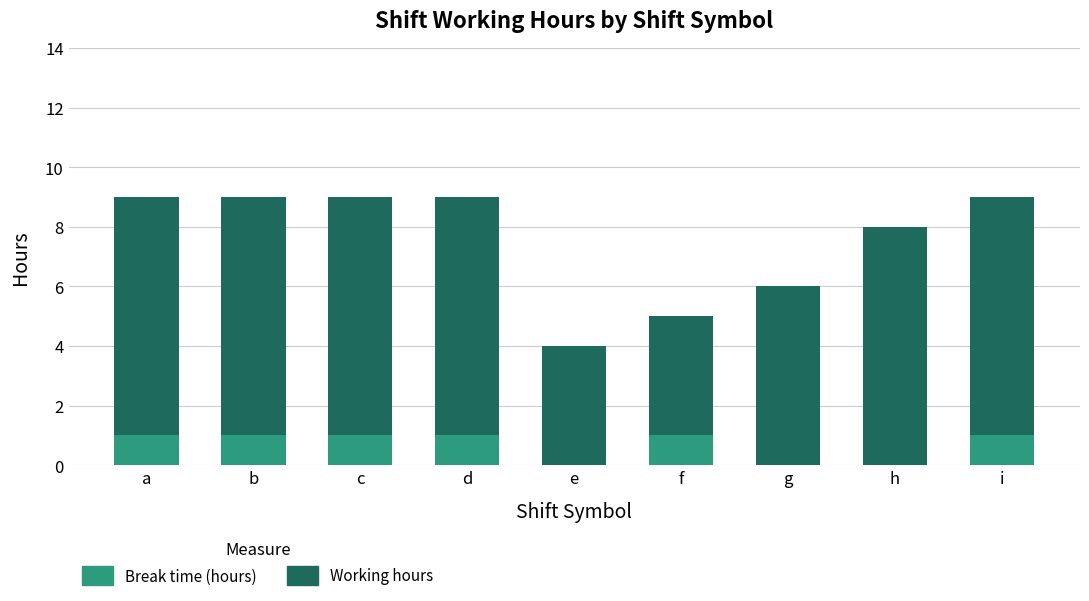

What is the total value across all series at d?

9.0